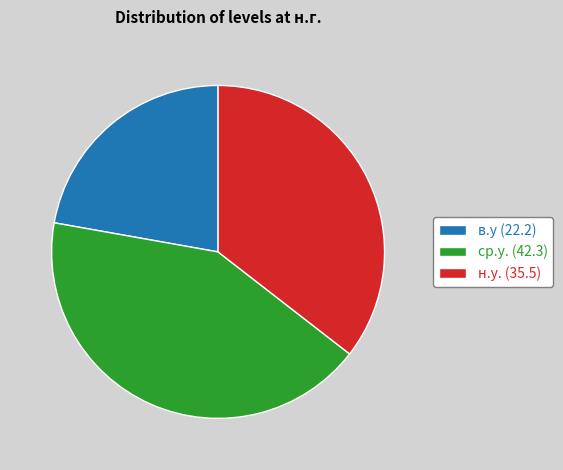

How many segments does this pie chart have?

3